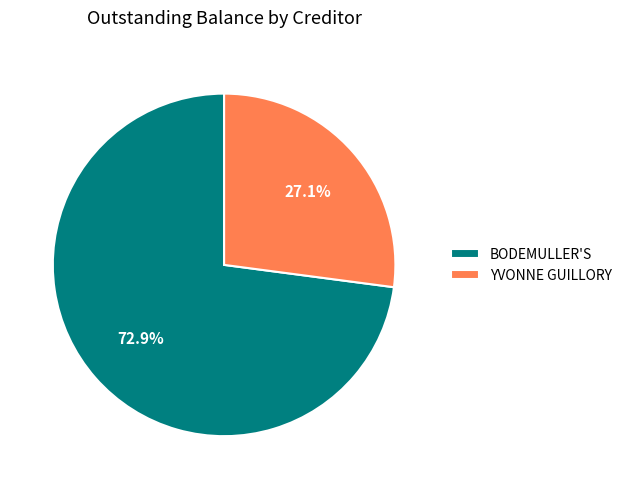

To the nearest percent, what percentage of the pie is YVONNE GUILLORY?

27%